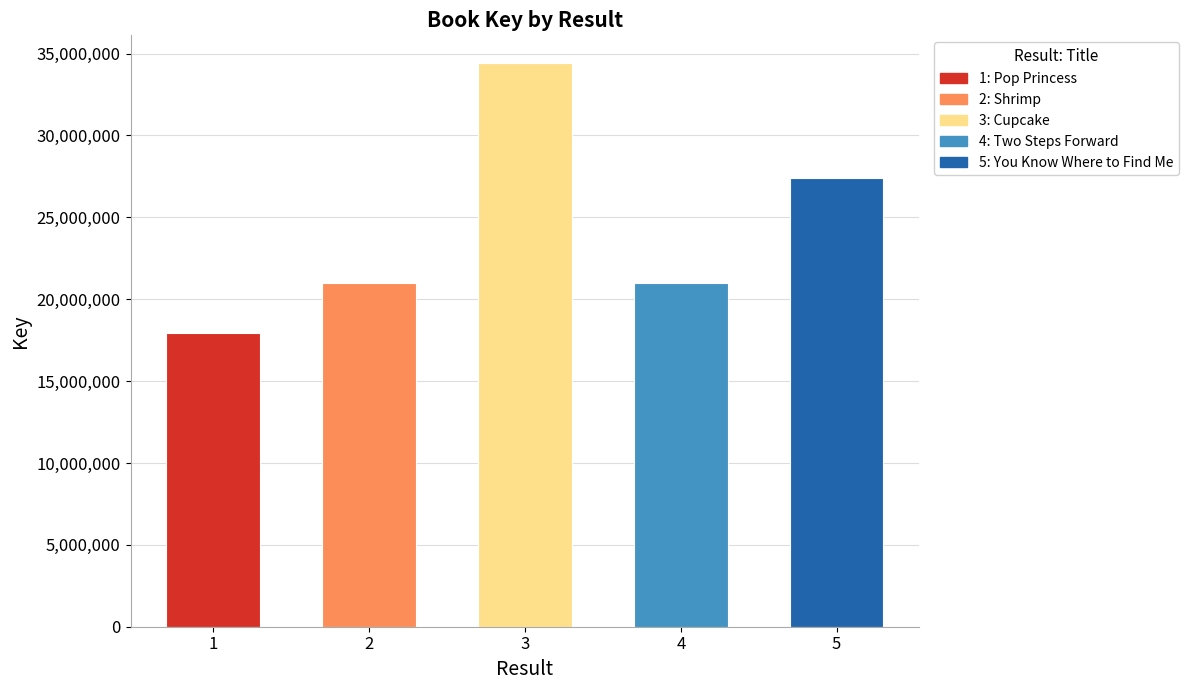

What is the difference between the maximum and second lowest values?

13383995